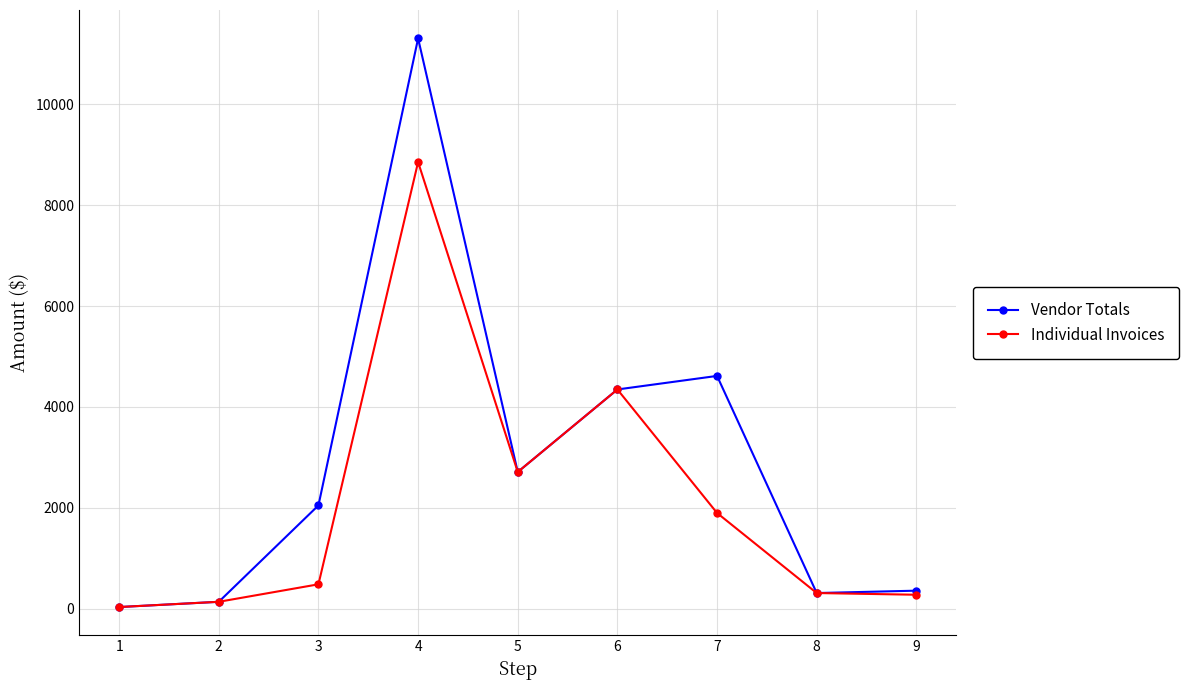

What is the value of the Individual Invoices point at the 7th from the left?

1900.0